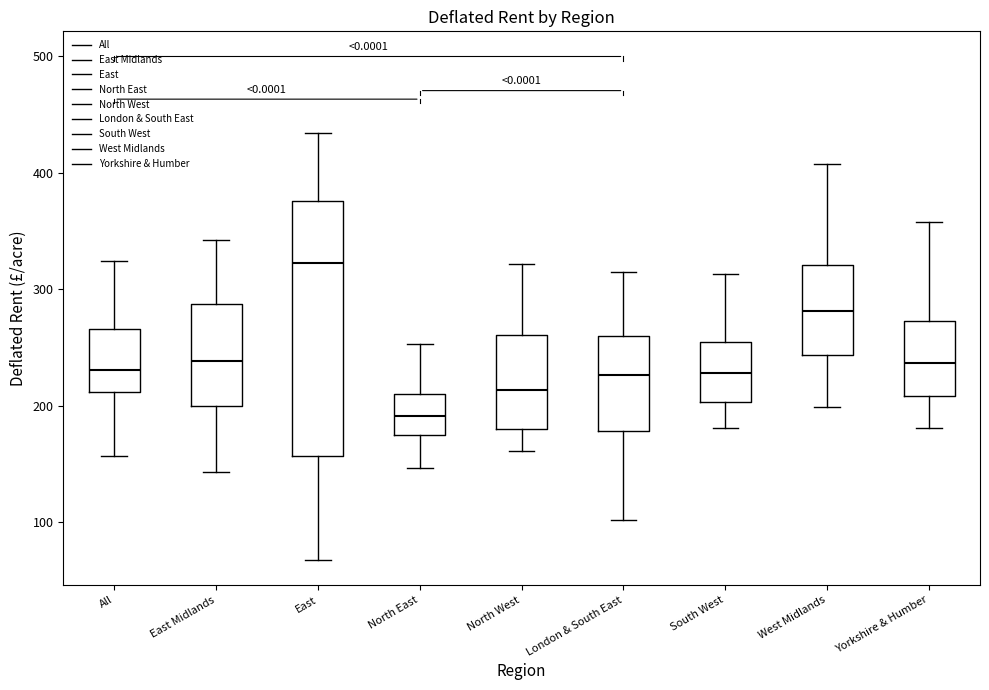

Which box's median line is the highest?

East